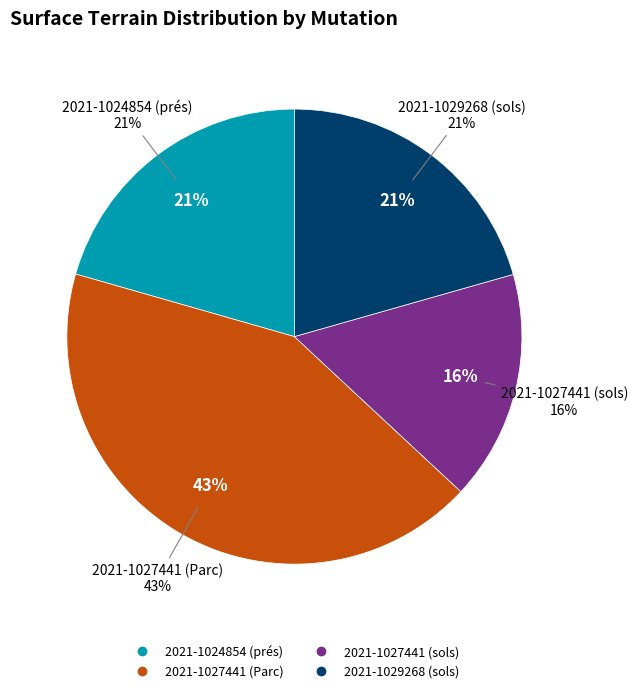

To the nearest percent, what is the difference between the largest and smallest slice percentages?

26%